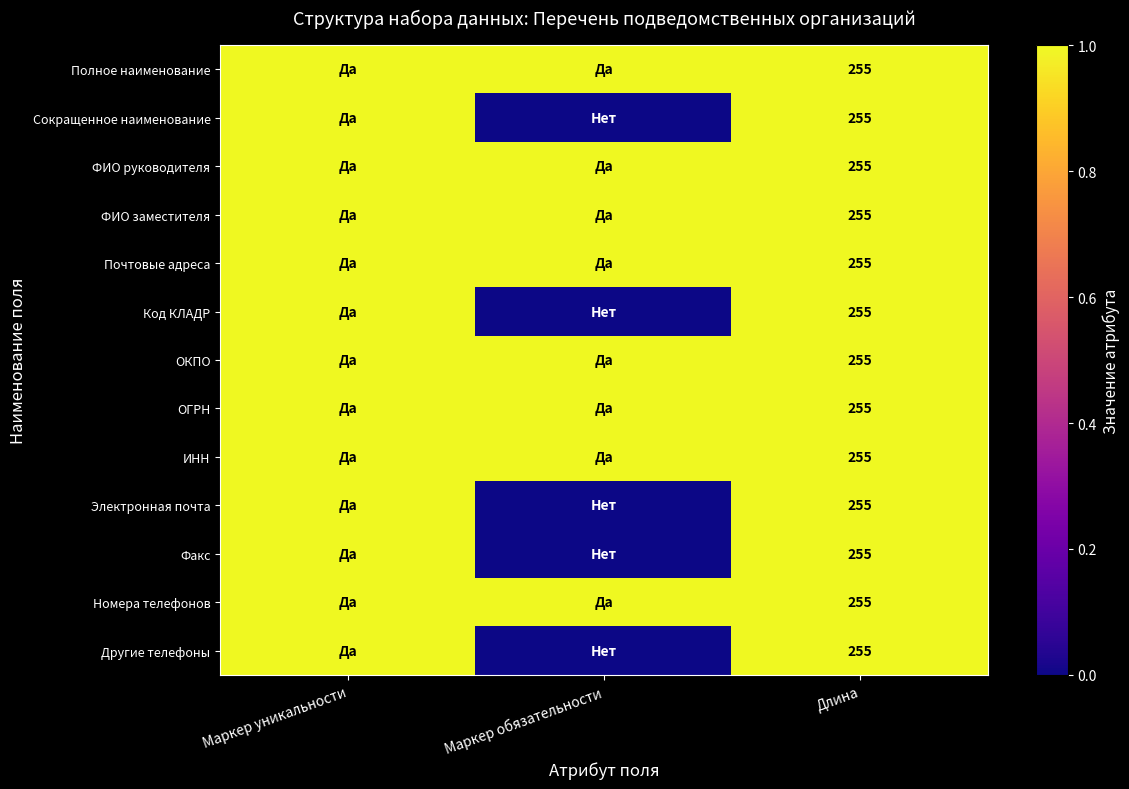

True or false: Номера телефонов has a value of 255 at Длина.

True